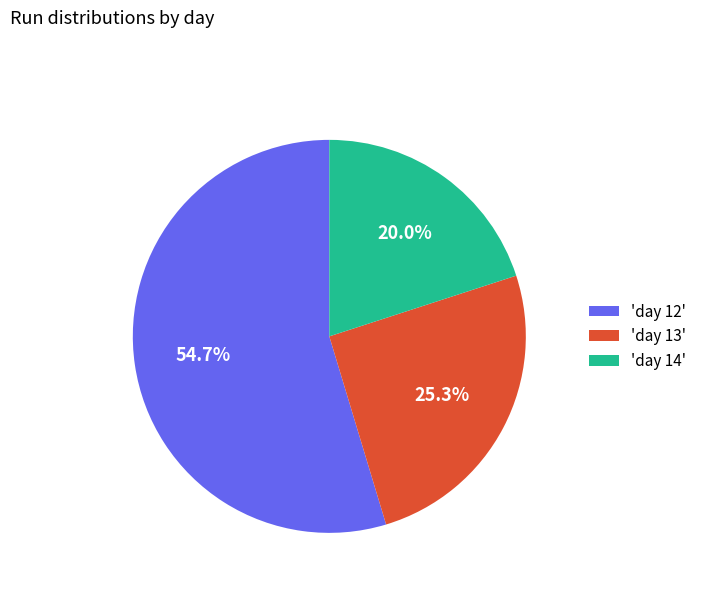

Is there any slice that represents more than half of the pie?

Yes